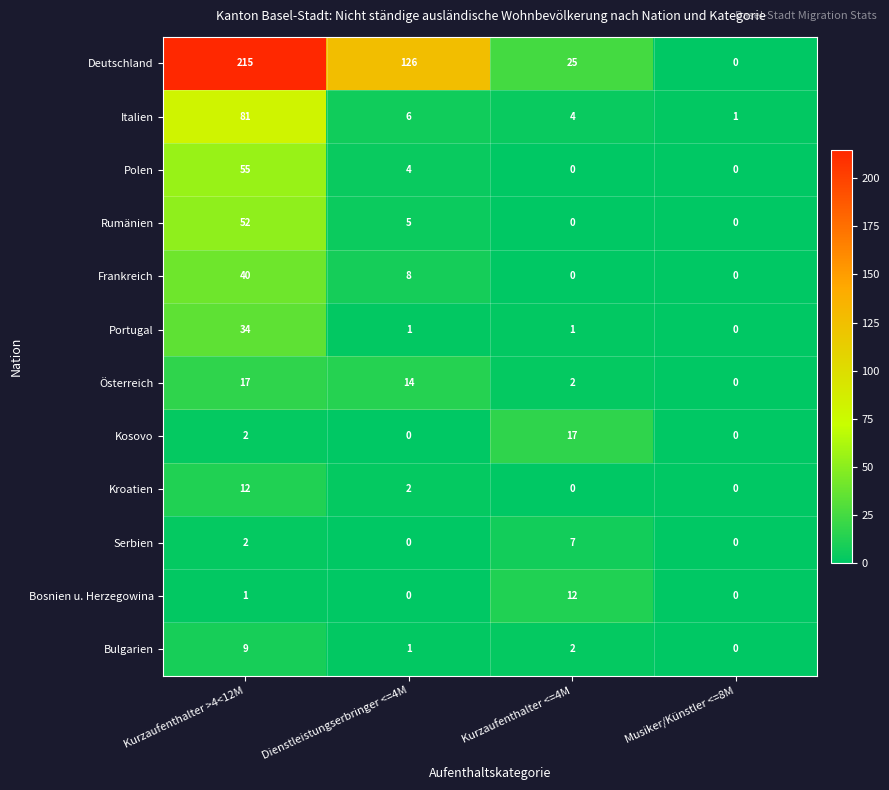

How many Deutschland values are between 25 and 215?

3